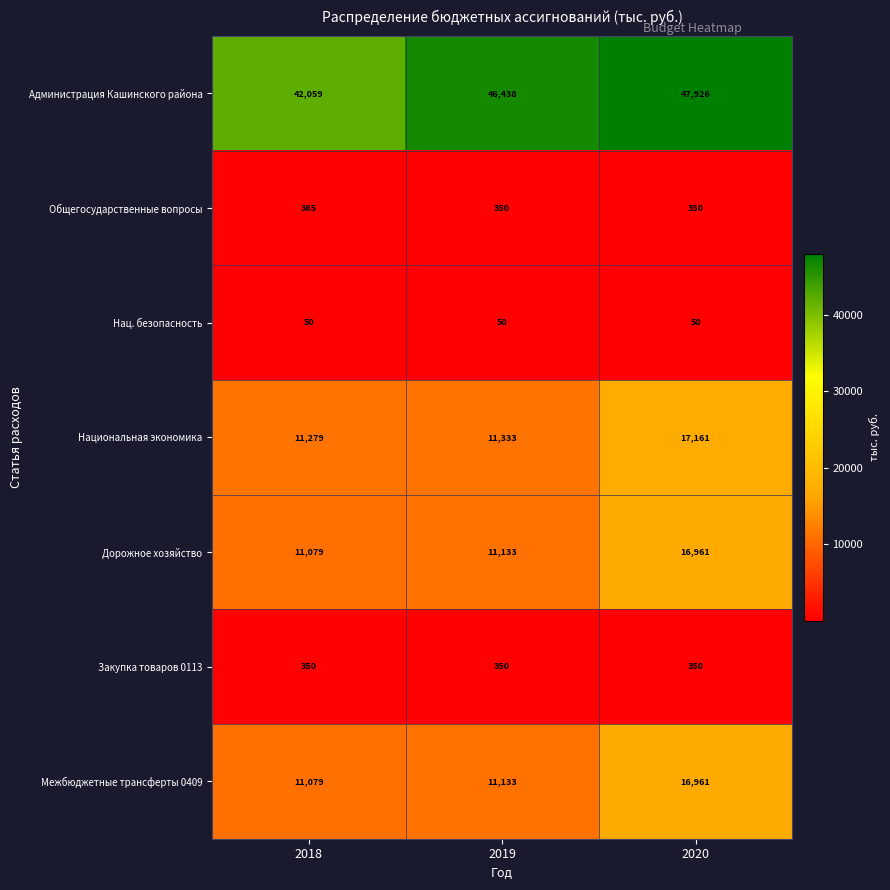

What is the average value of the Дорожное хозяйство series?

13058